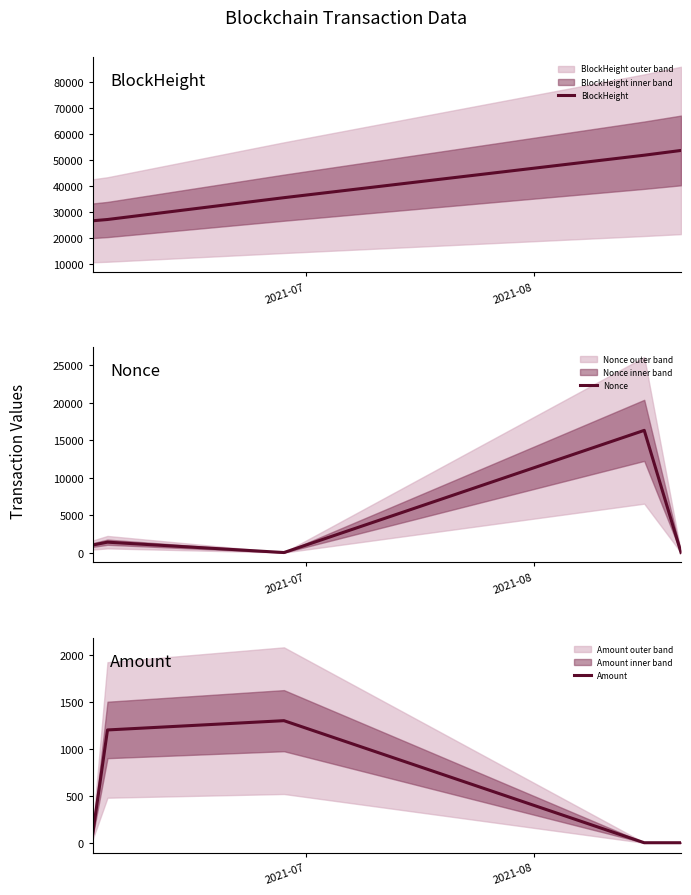

What is the lowest value of the BlockHeight series?

26569